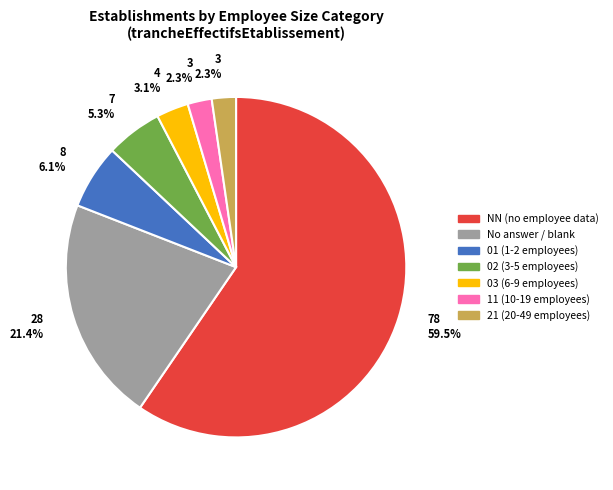

How many slices are in this pie chart?

7